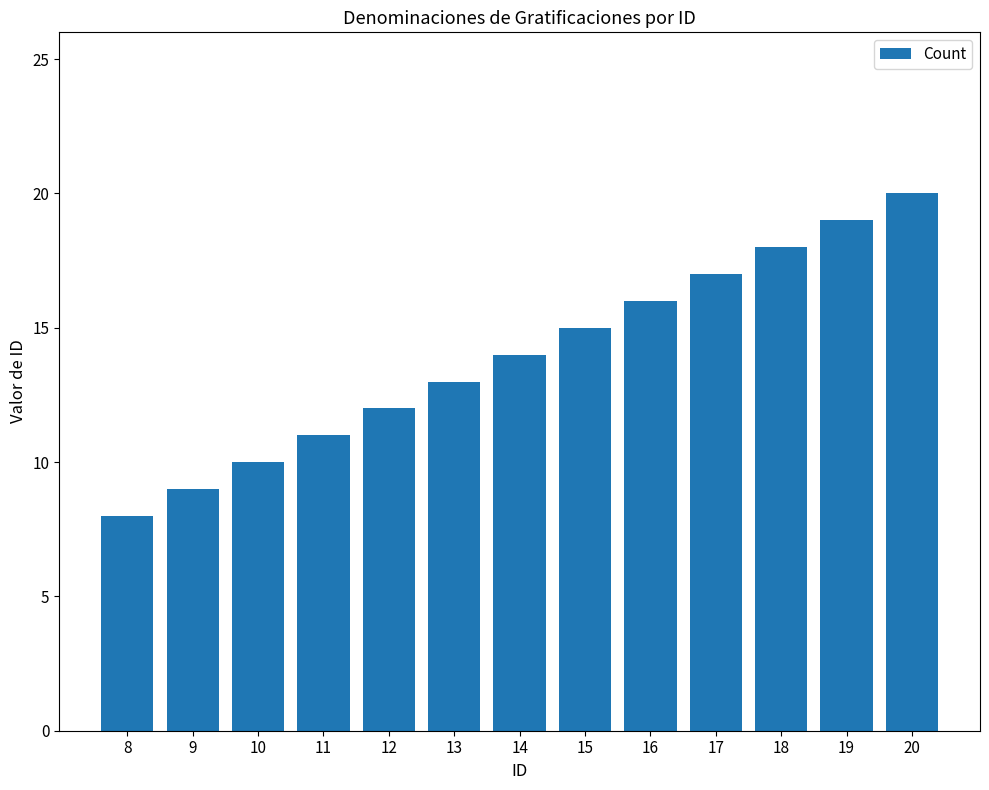

Reading left to right, list all the values displayed in this chart.

8=8	9=9	10=10	11=11	12=12	13=13	14=14	15=15	16=16	17=17	18=18	19=19	20=20